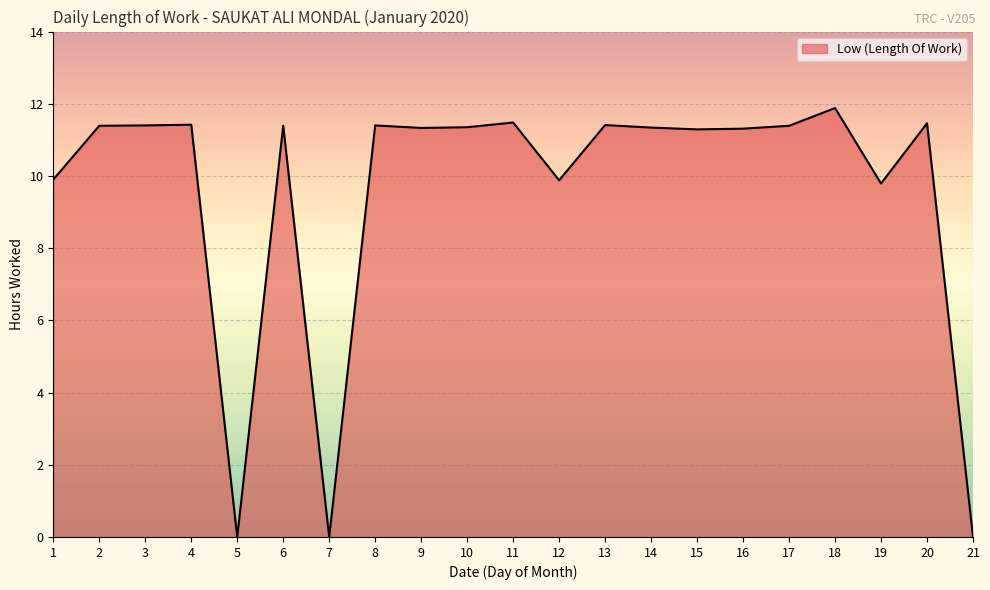

The value at 10 is 20.3. True or false?

False